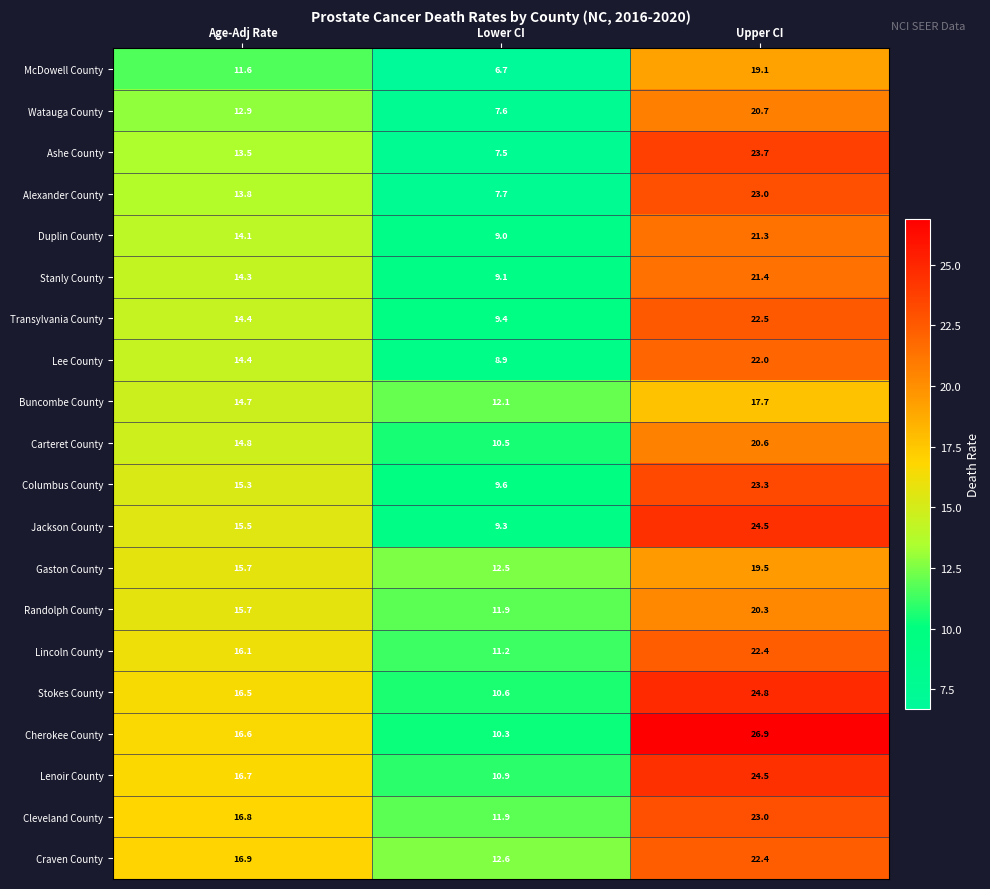

Between Age-Adj Rate and Lower CI, which series saw the biggest shift?

Cherokee County